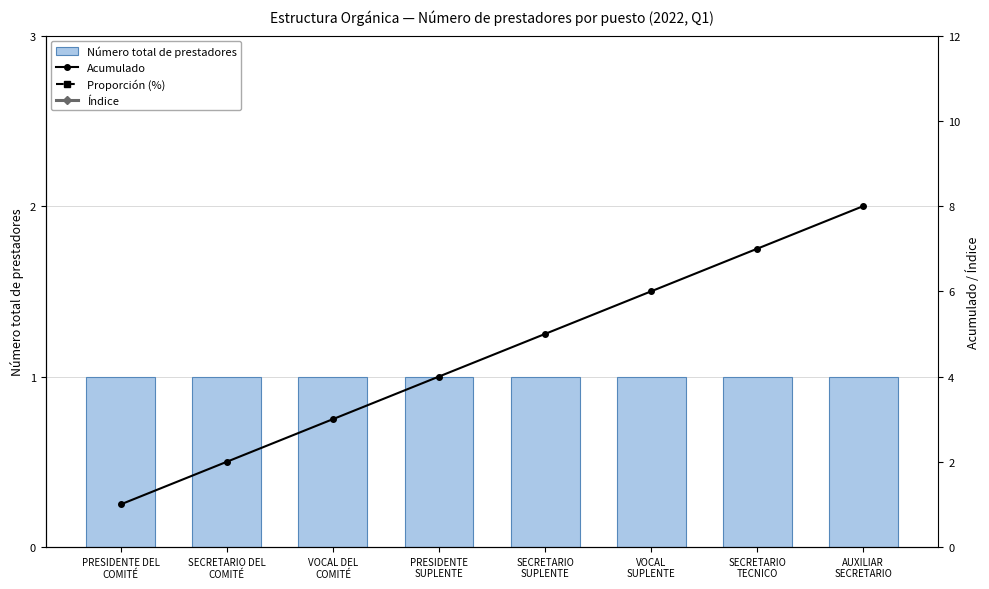

Between SECRETARIO
SUPLENTE and VOCAL DEL
COMITÉ, which is larger?

SECRETARIO
SUPLENTE